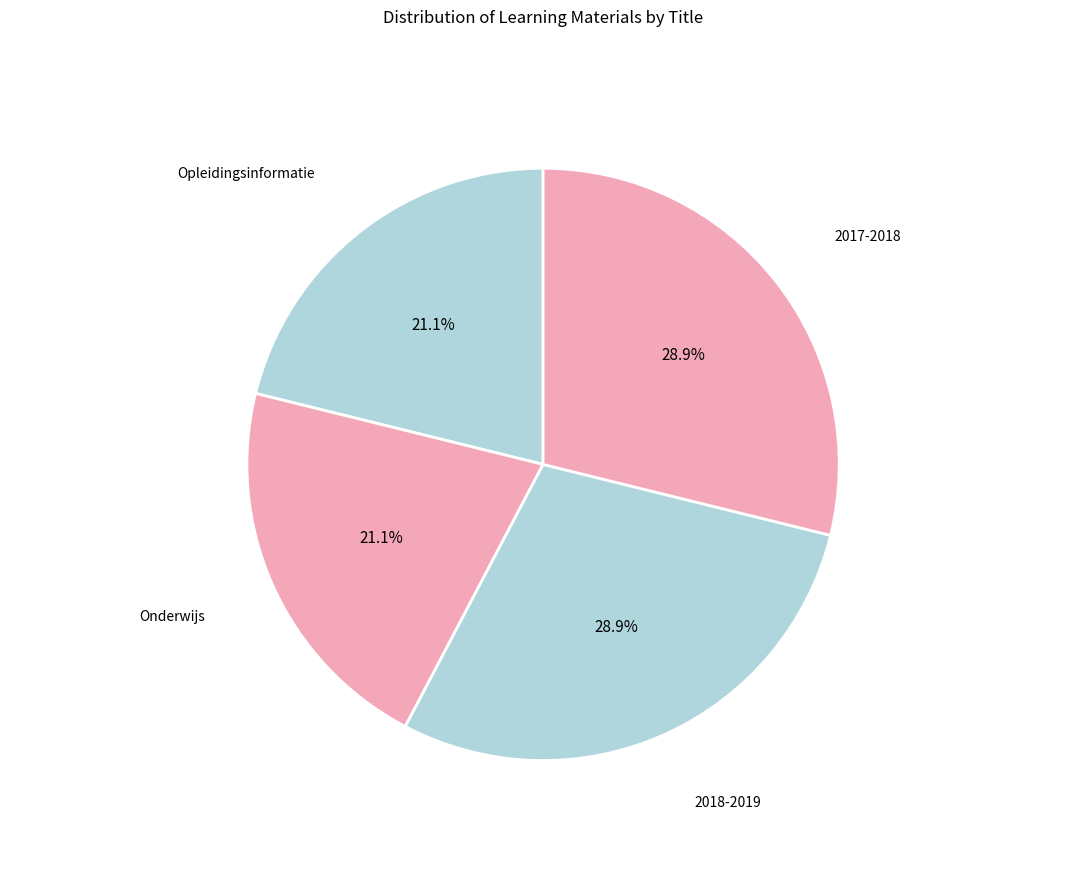

How many slices are in this pie chart?

4